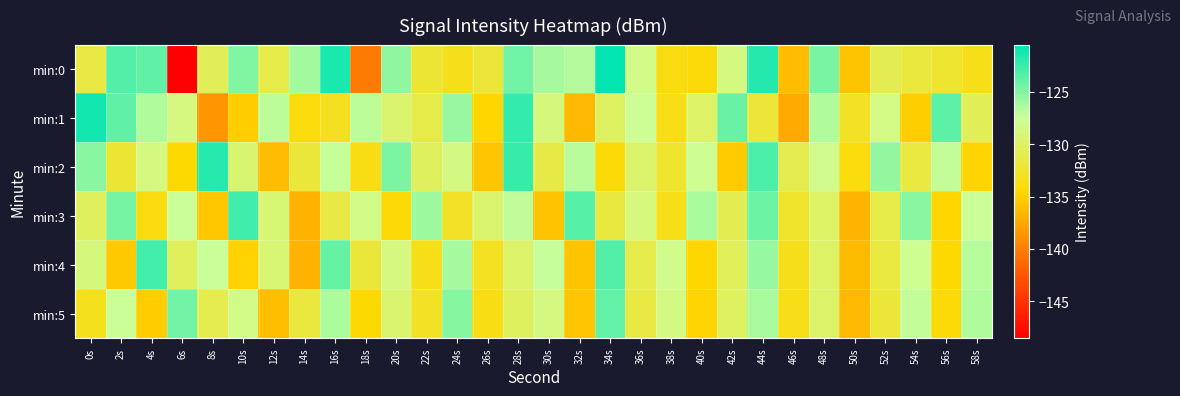

Which label corresponds to the smallest value in the chart?

6s